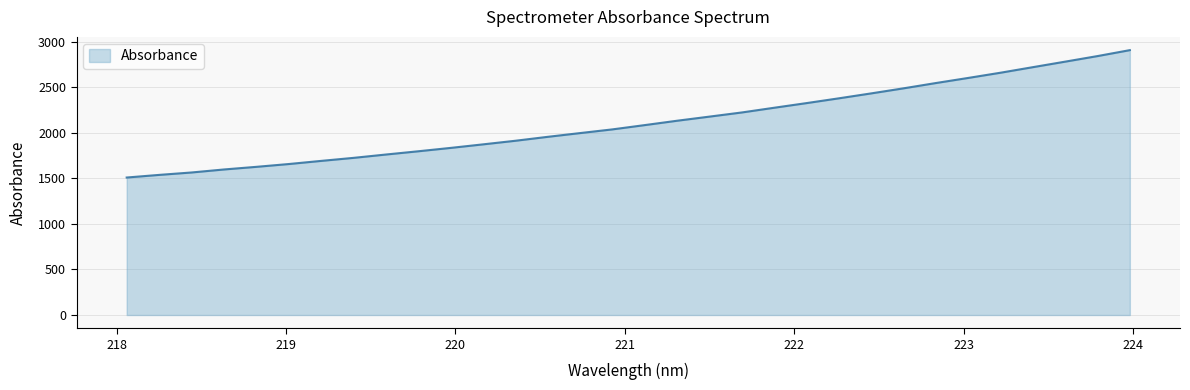

What is the minimum value shown in the chart?

1509.6